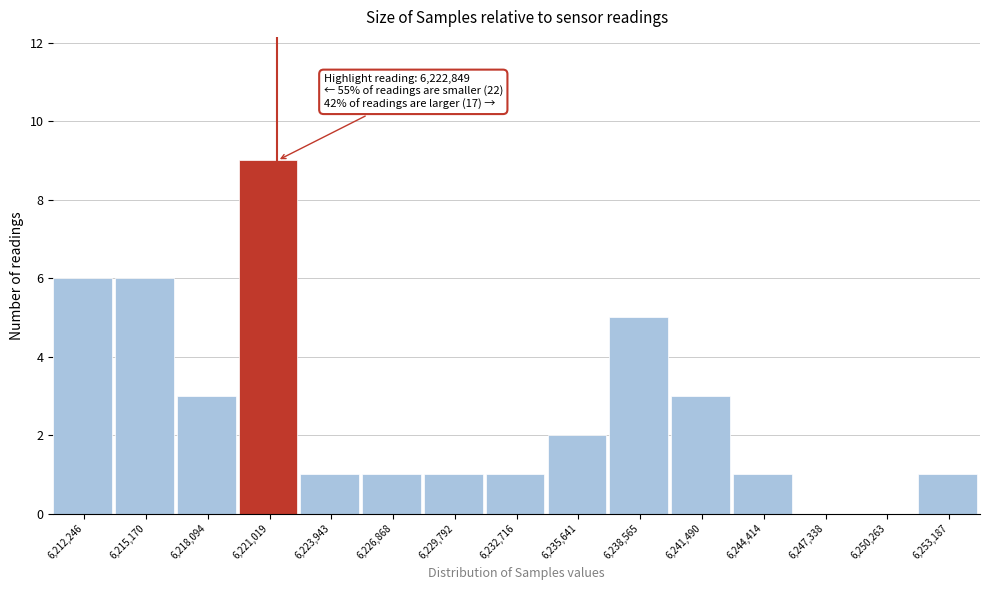

Reading left to right, what are all the values shown in this chart?

6,212,246=6	6,215,170=6	6,218,094=3	6,221,019=9	6,223,943=1	6,226,868=1	6,229,792=1	6,232,716=1	6,235,641=2	6,238,565=5	6,241,490=3	6,244,414=1	6,247,338=0	6,250,263=0	6,253,187=1